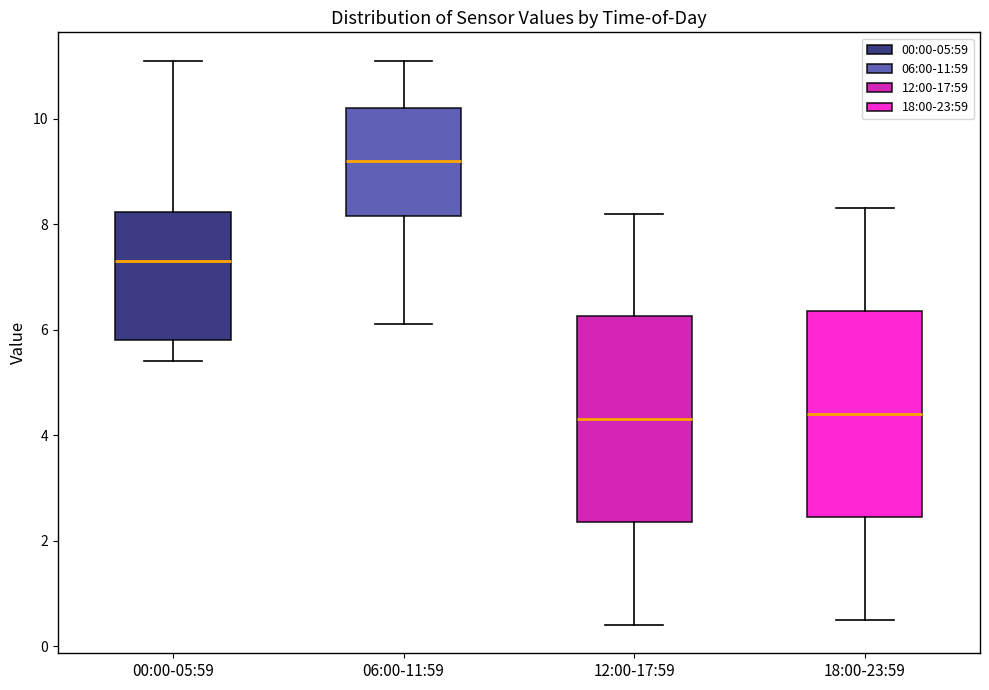

Reading left to right, read every box against the y-axis: the position of its median line, the range the box covers, and the ends of its whiskers. The values are not printed on the chart, so give them approximately, as read against the axis.

00:00-05:59: median 7.4, box 5.8 to 8.2, whiskers 5.4 to 11.2
06:00-11:59: median 9.2, box 8.2 to 10.2, whiskers 6.2 to 11.2
12:00-17:59: median 4.4, box 2.4 to 6.2, whiskers 0.4 to 8.2
18:00-23:59: median 4.4, box 2.4 to 6.4, whiskers 0.6 to 8.4